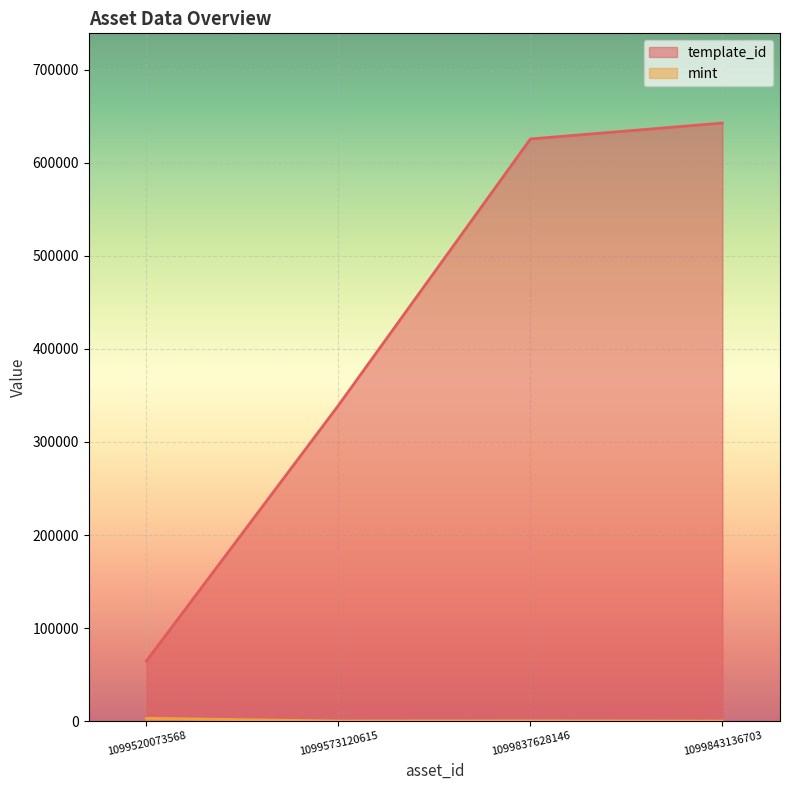

At which label is mint closest to 1666?

1099837628146